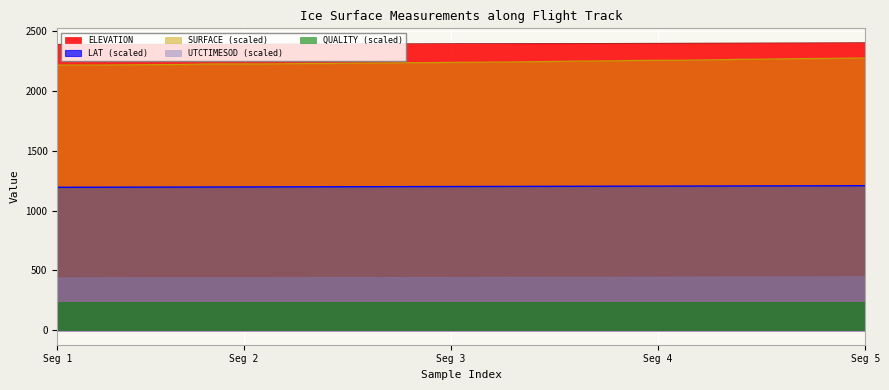

True or false: LAT (scaled) and UTCTIMESOD (scaled) intersect in this chart.

False